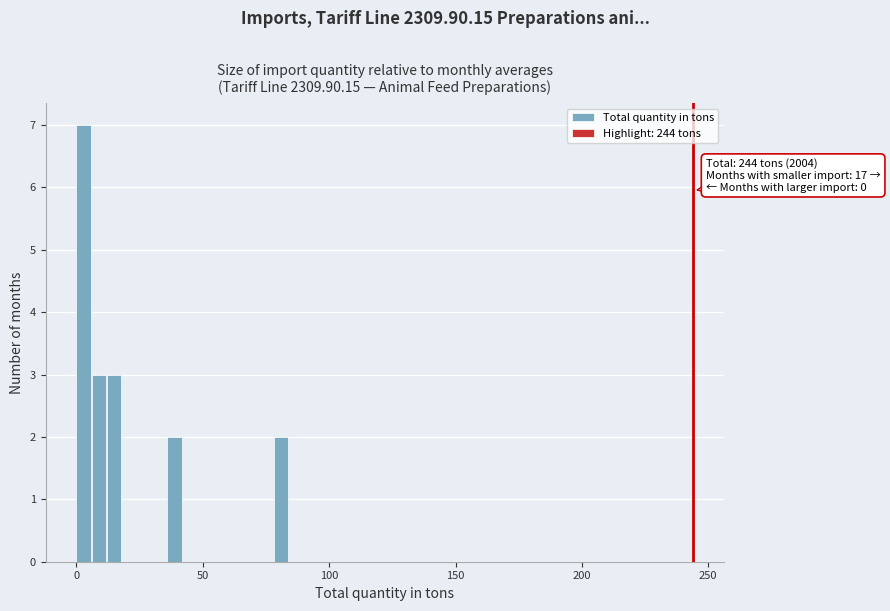

Read against the x-axis, roughly where is the centre of the tallest bar?

5